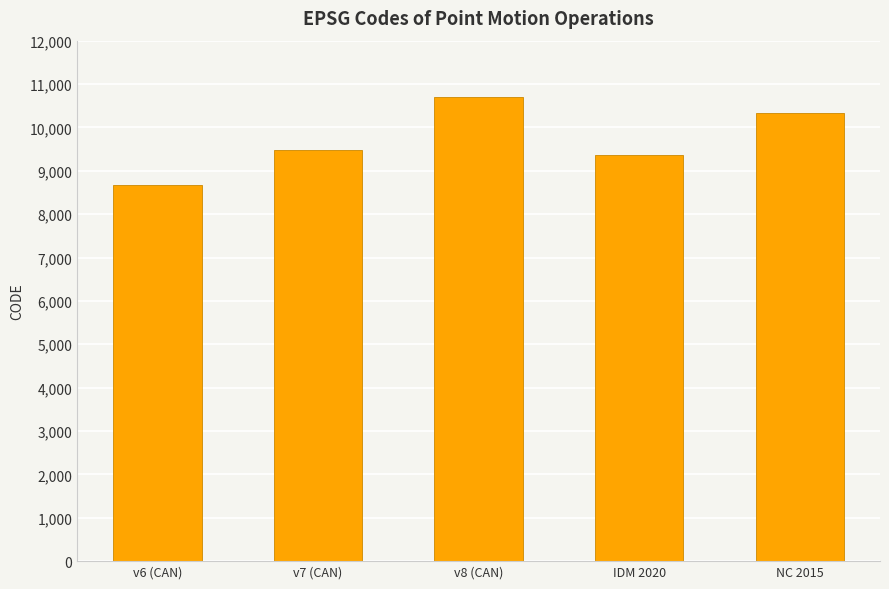

What is the difference between the second highest and second lowest values?

948